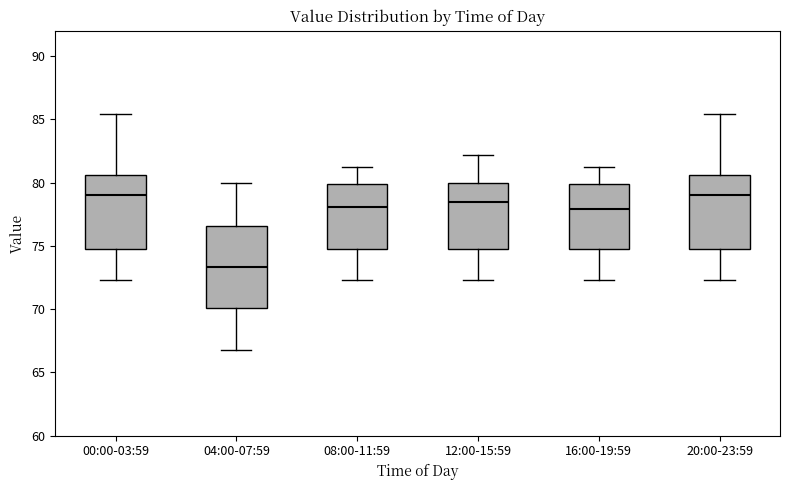

Reading left to right, transcribe this box plot: for each box, give where its median line is, the range the box spans, and where its two whiskers end, as read against the y-axis. The values are not printed on the chart, so give them approximately, as read against the axis.

00:00-03:59: median 79.0, box 75.0 to 80.5, whiskers 72.5 to 85.5
04:00-07:59: median 73.5, box 70.0 to 76.5, whiskers 67.0 to 80.0
08:00-11:59: median 78.0, box 75.0 to 80.0, whiskers 72.5 to 81.0
12:00-15:59: median 78.5, box 75.0 to 80.0, whiskers 72.5 to 82.0
16:00-19:59: median 78.0, box 75.0 to 80.0, whiskers 72.5 to 81.0
20:00-23:59: median 79.0, box 75.0 to 80.5, whiskers 72.5 to 85.5